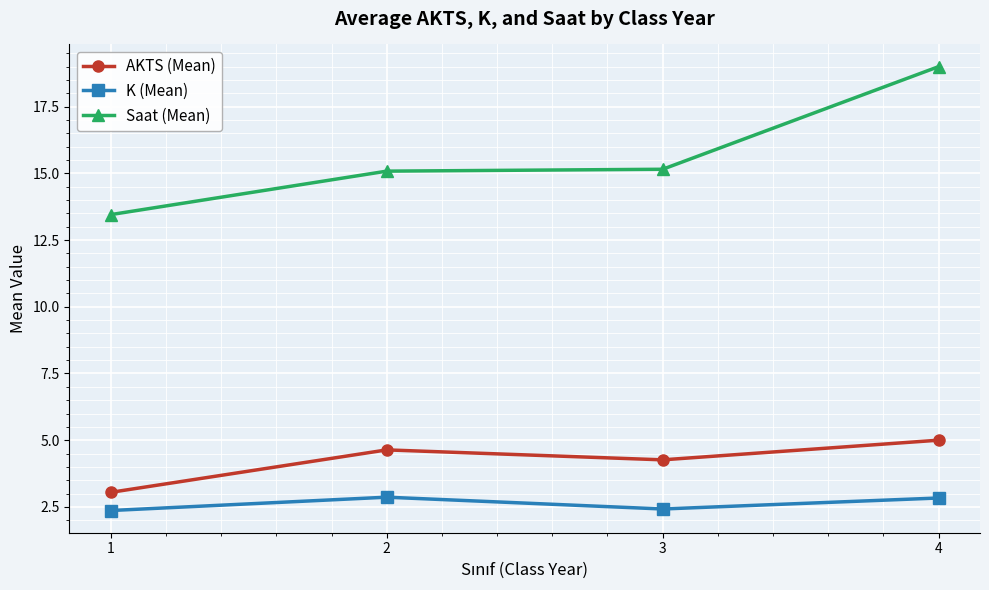

What is the difference between the second highest and minimum values in the Saat (Mean) series?

1.7